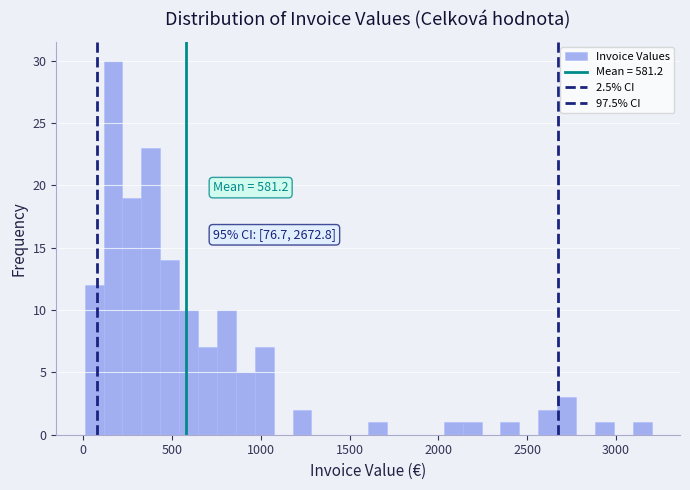

Around what value on the x-axis is the tallest bar? Give the approximate position of its centre, as read against the axis.

150